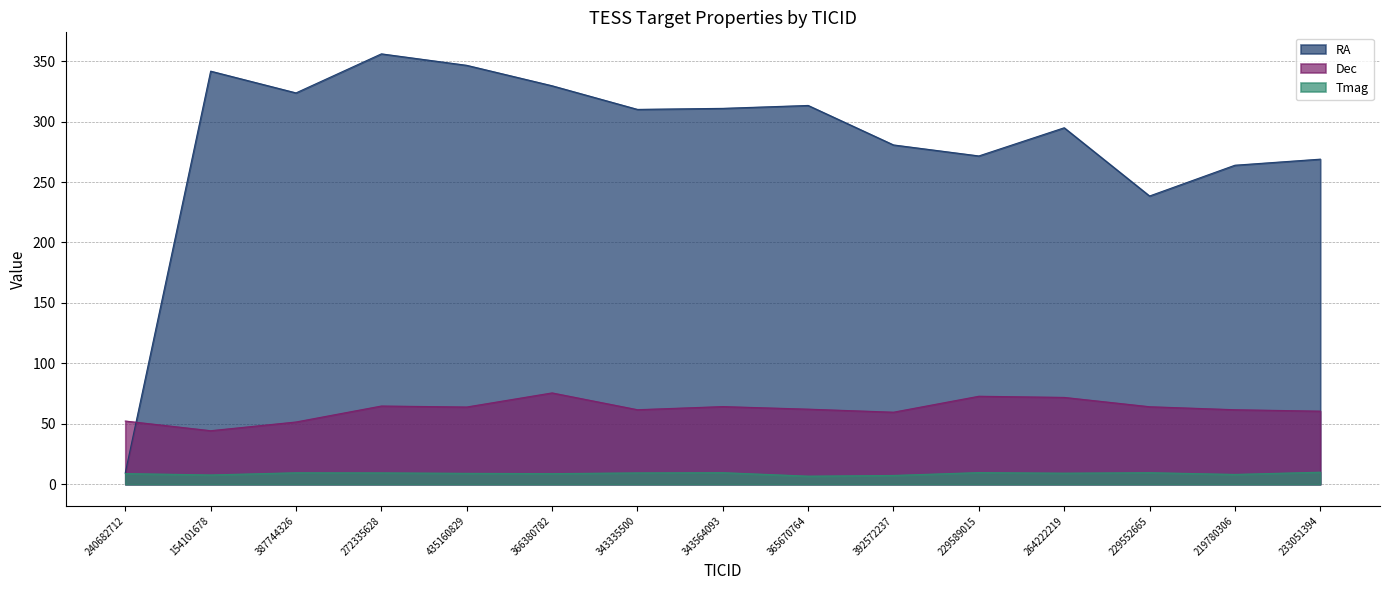

What is the difference between the Tmag values at 365670764 and 272335628?

2.7